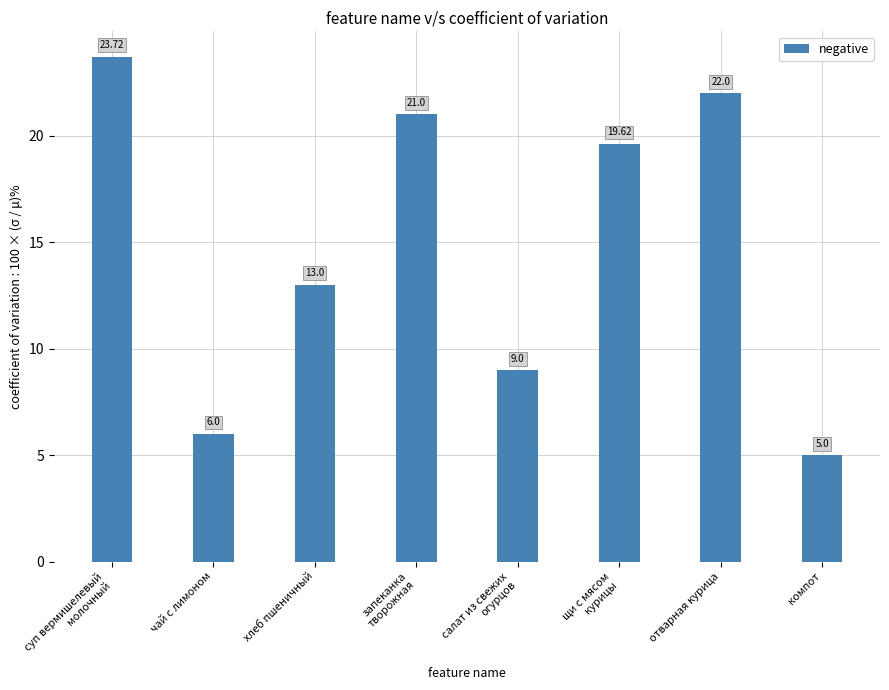

What is the ratio of the value at хлеб пшеничный to the value at отварная курица?

0.6